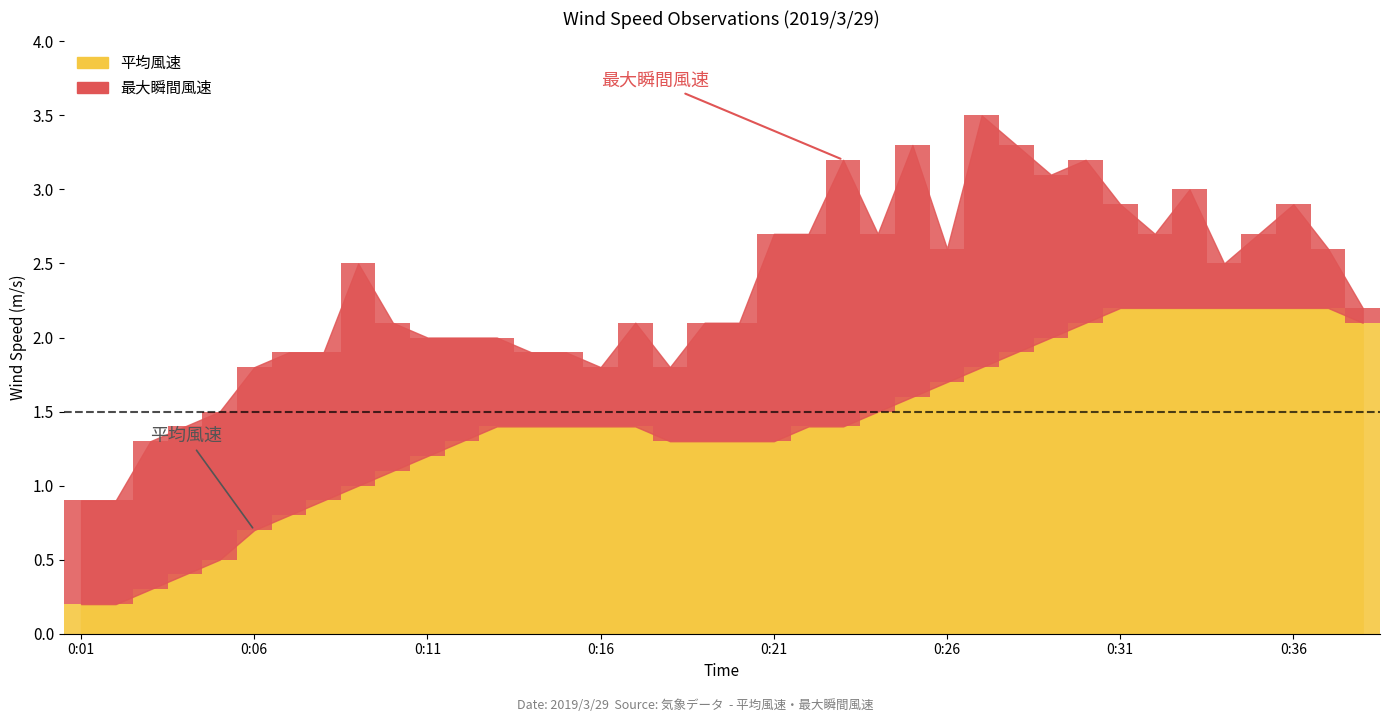

Reading left to right, list all the values displayed in this chart.

0.2	0.2	0.3	0.4	0.5	0.7	0.8	0.9	1.0	1.1	1.2	1.3	1.4	1.4	1.4	1.4	1.4	1.3	1.3	1.3	1.3	1.4	1.4	1.5	1.6	1.7	1.8	1.9	2.0	2.1	2.2	2.2	2.2	2.2	2.2	2.2	2.2	2.1